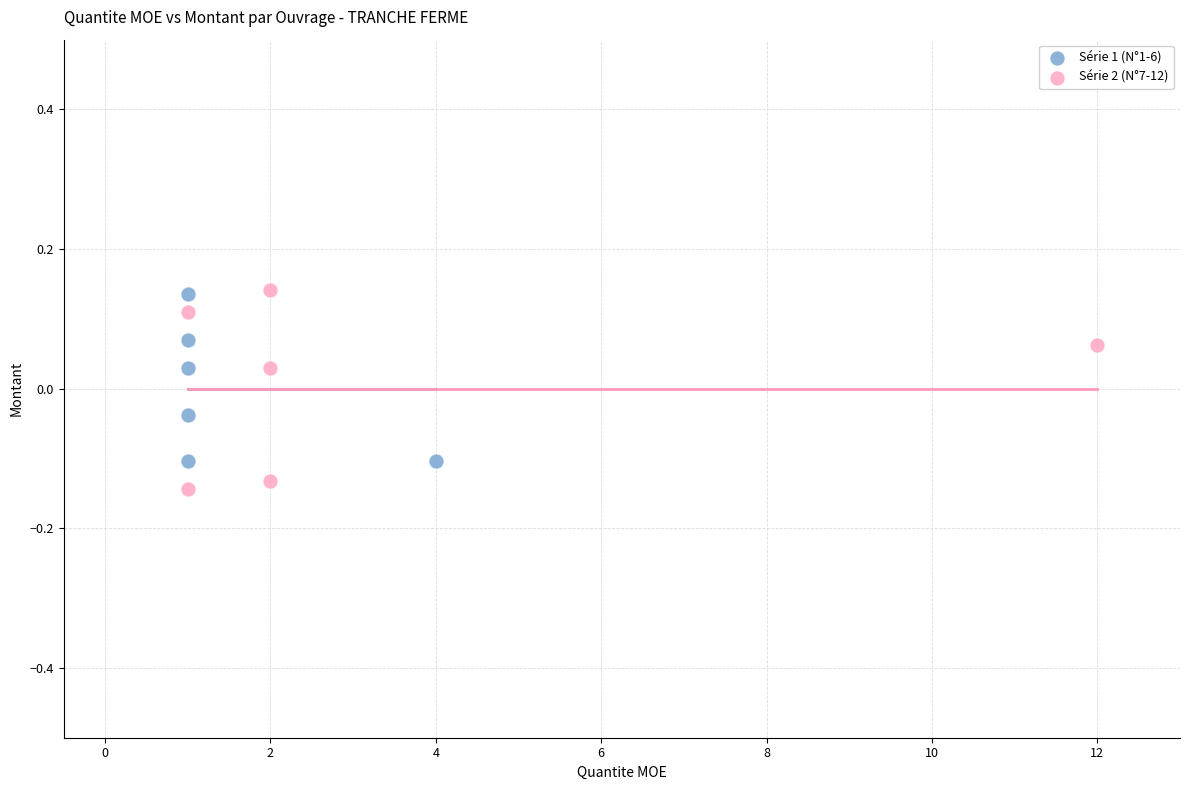

What are all the series names shown in the legend?

Série 1 (N°1-6), Série 2 (N°7-12)